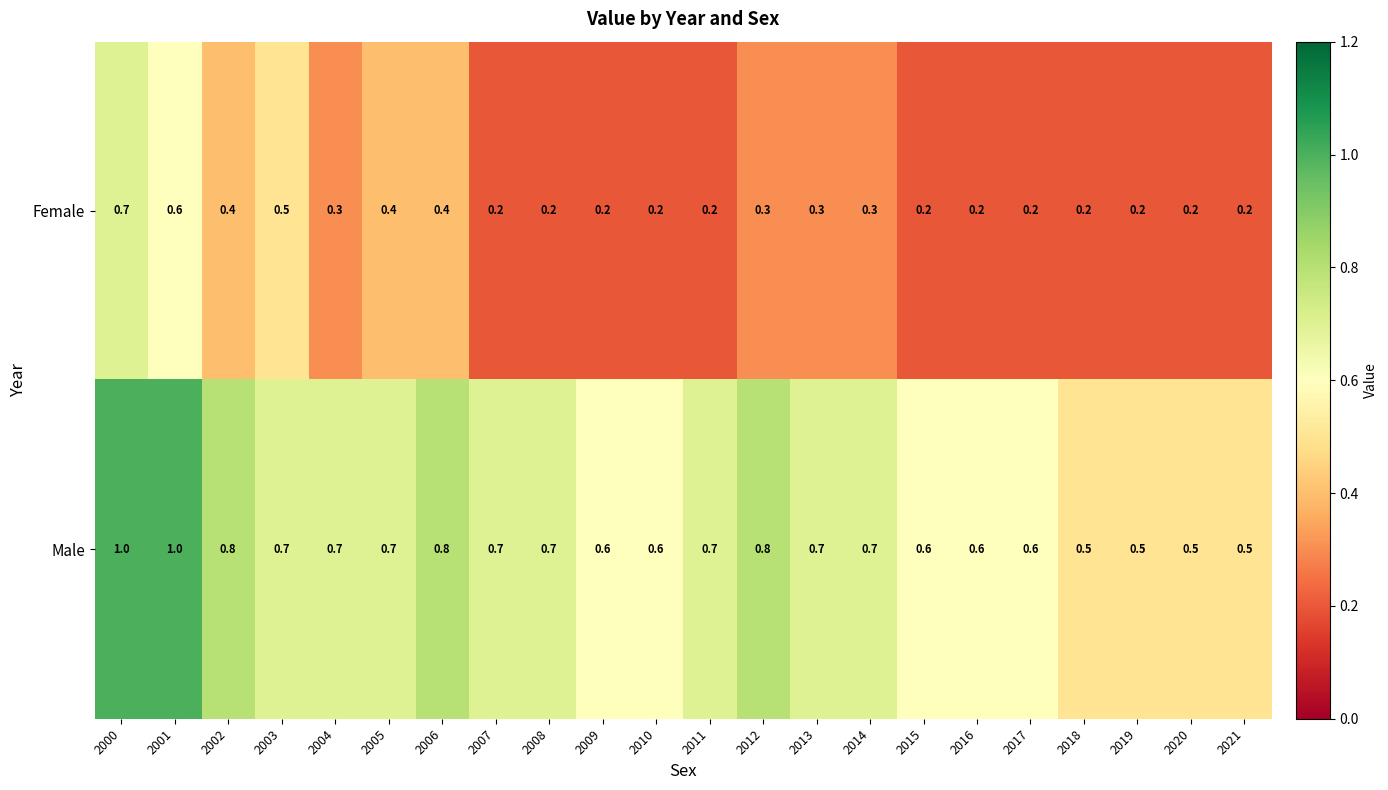

What is the maximum value shown in the chart?

1.0